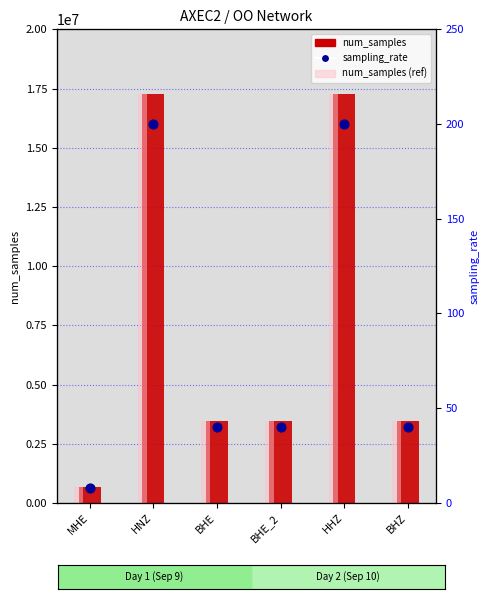

Which series has the largest total across all categories?

num_samples